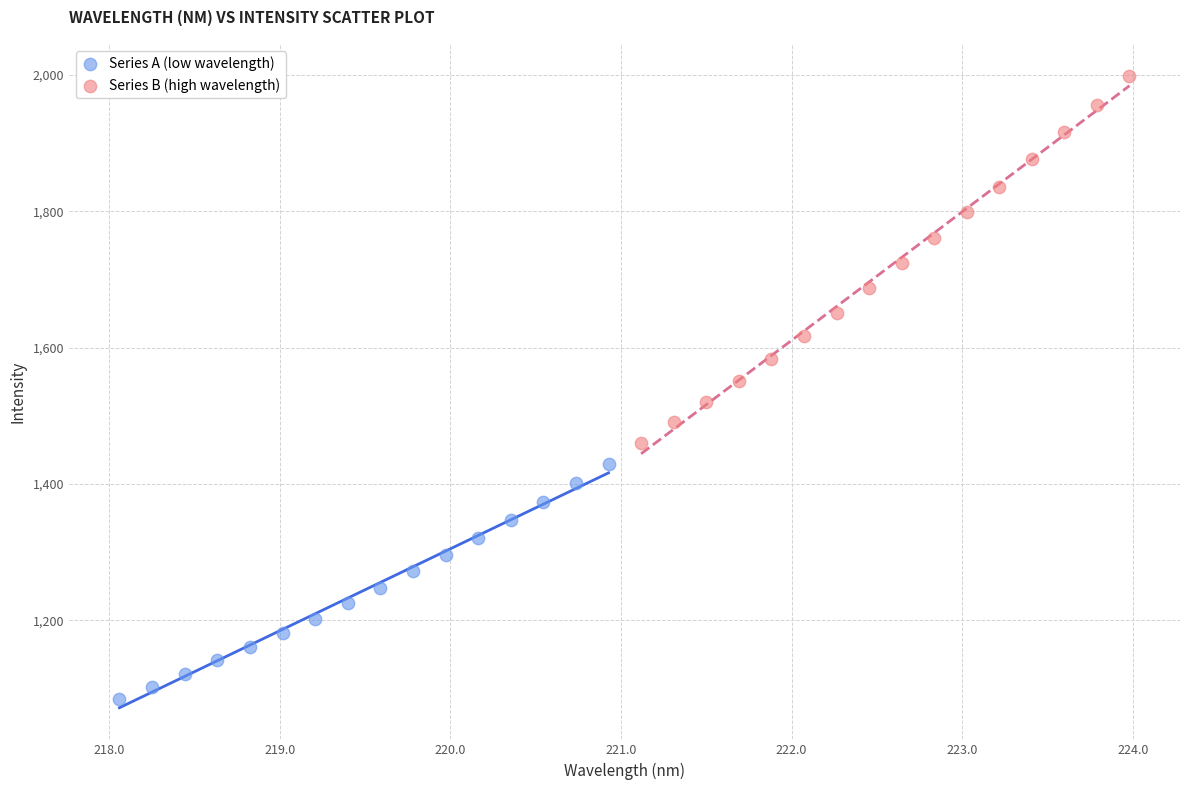

Which series contains the lowest Y value?

Series A (low wavelength)